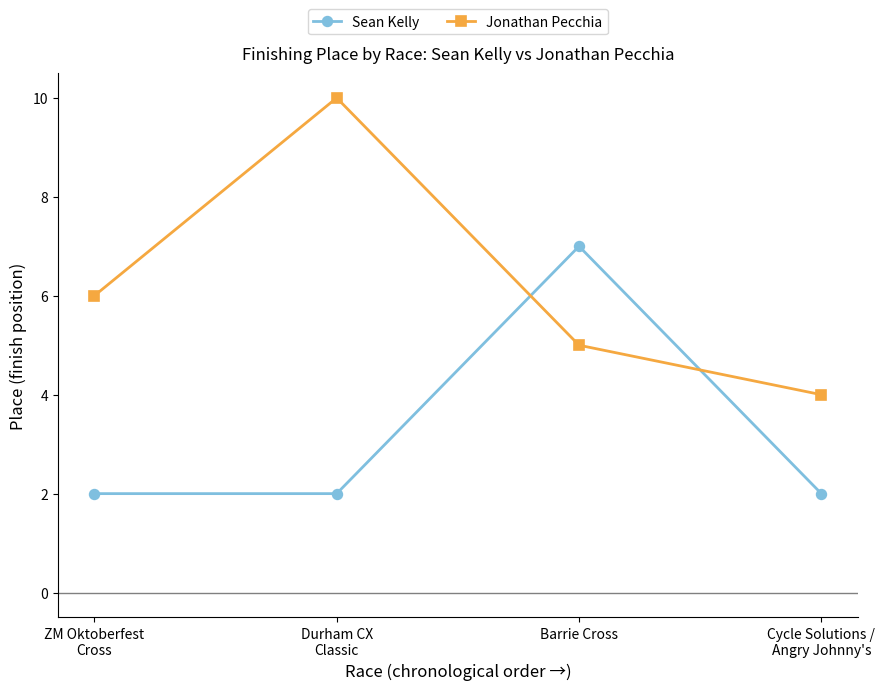

True or false: Sean Kelly has more than 0 points higher than both neighbors.

True